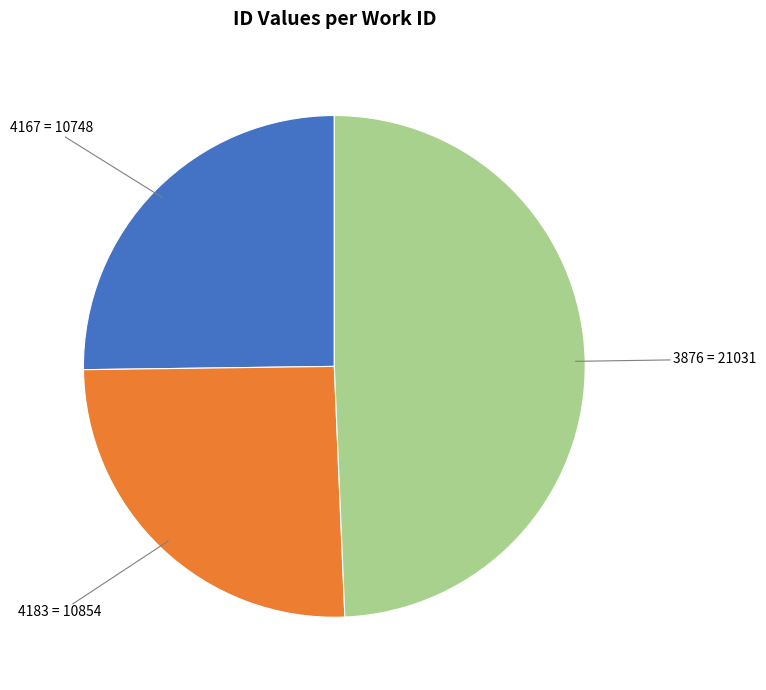

Is there any slice that represents more than half of the pie?

No